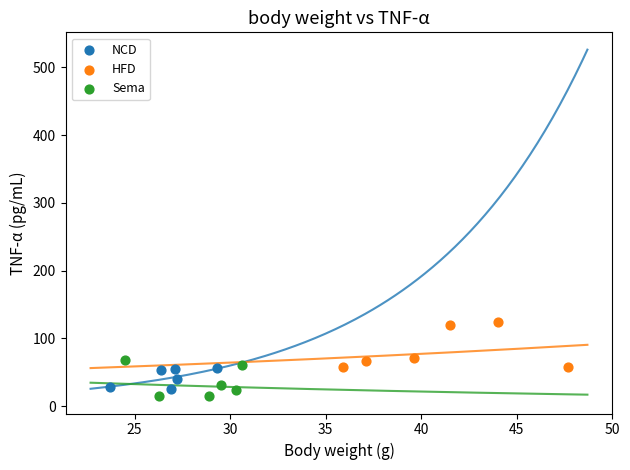

Which series contains the lowest Y value?

Sema